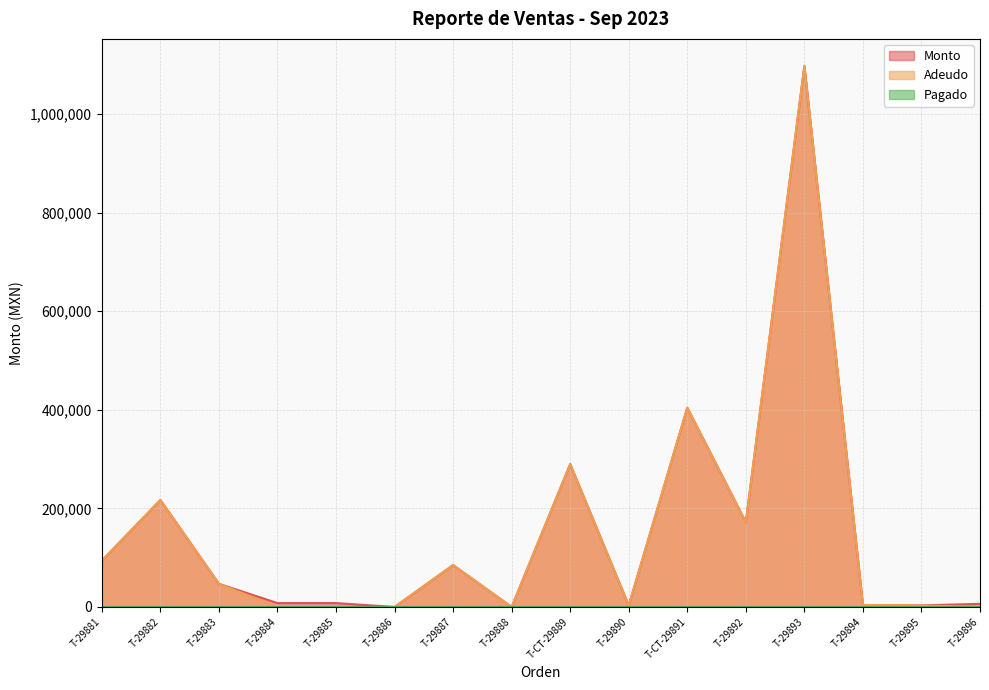

What is the greatest value displayed?

1097600.0